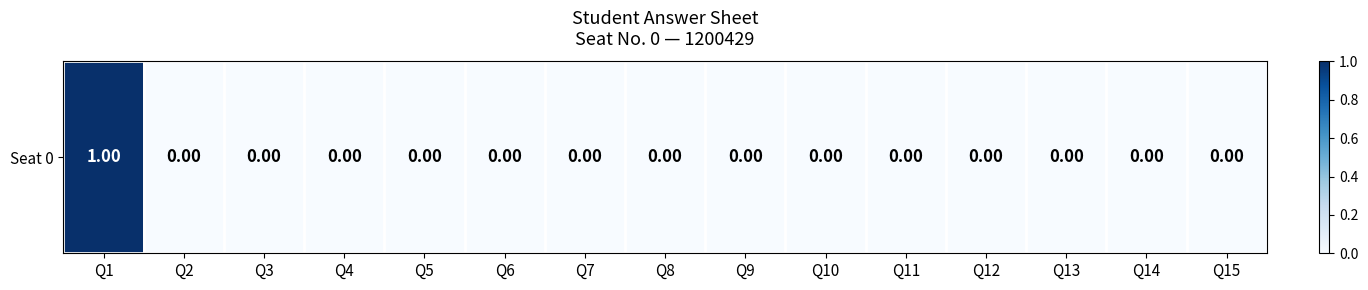

Reading left to right, extract all data points from this chart.

Q1=1	Q2=0	Q3=0	Q4=0	Q5=0	Q6=0	Q7=0	Q8=0	Q9=0	Q10=0	Q11=0	Q12=0	Q13=0	Q14=0	Q15=0